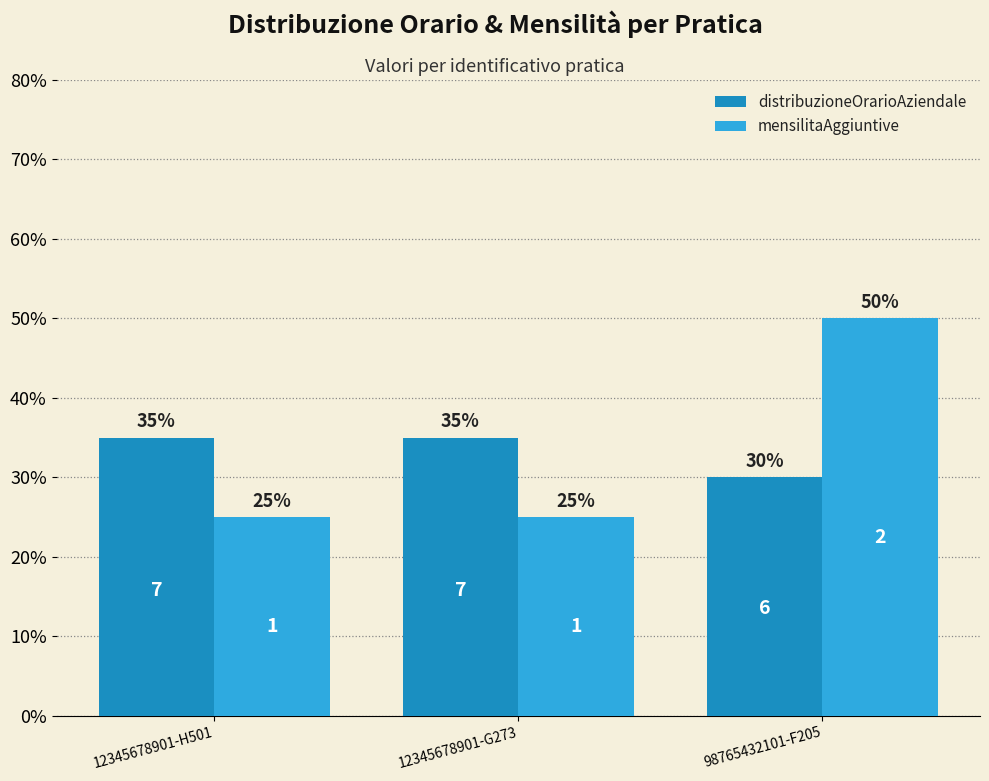

Reading left to right, what are all the values shown in this chart?

distribuzioneOrarioAziendale: 35	35	30
mensilitaAggiuntive: 25	25	50